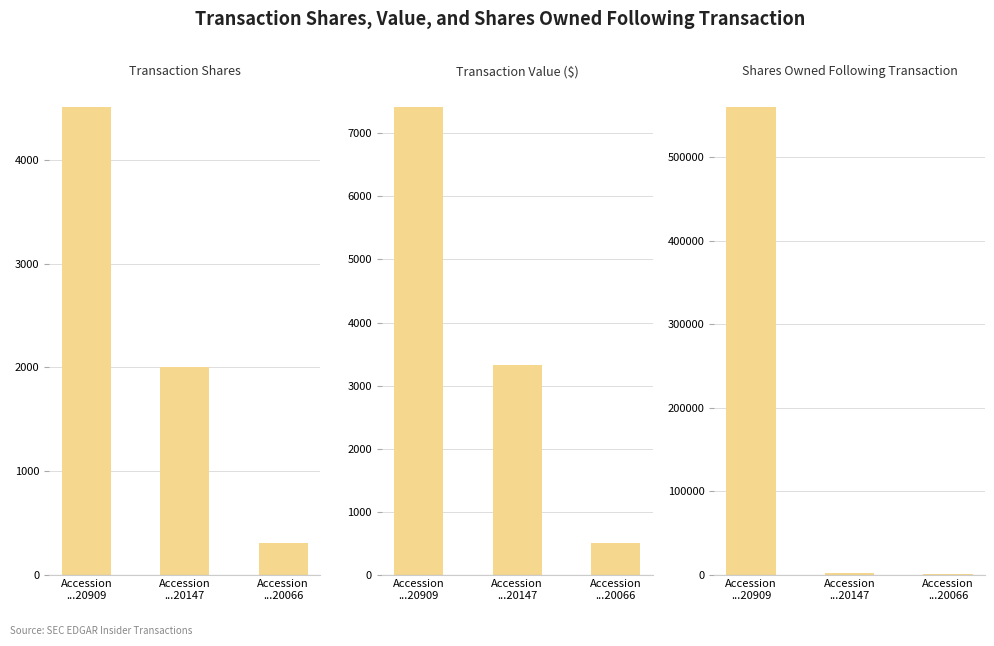

What is the approximate value of transactionShares at Accession
...20909?

4513